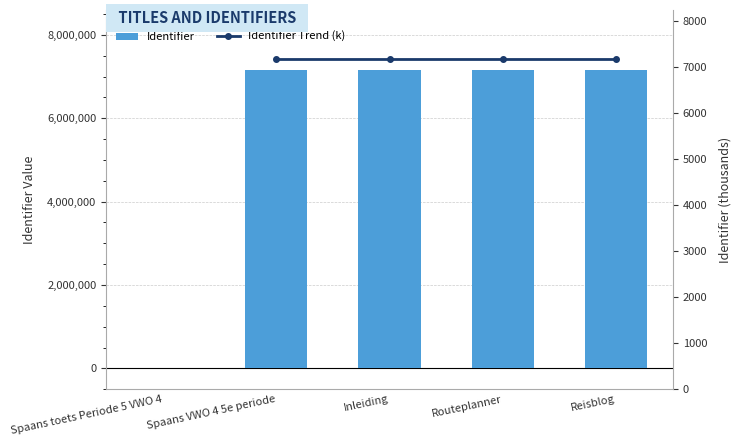

Count the Identifier Trend (k) values in the range 7163 to 7164.

4